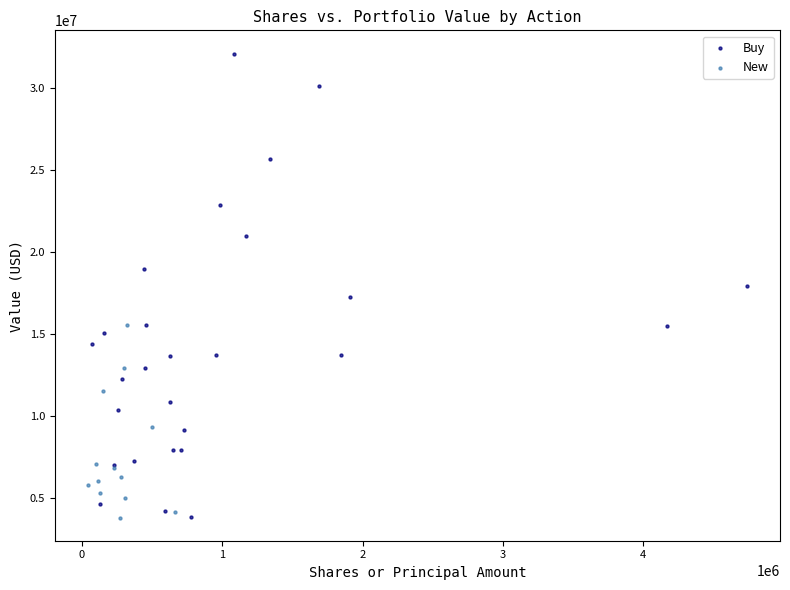

Which series contains the highest Y value?

Buy